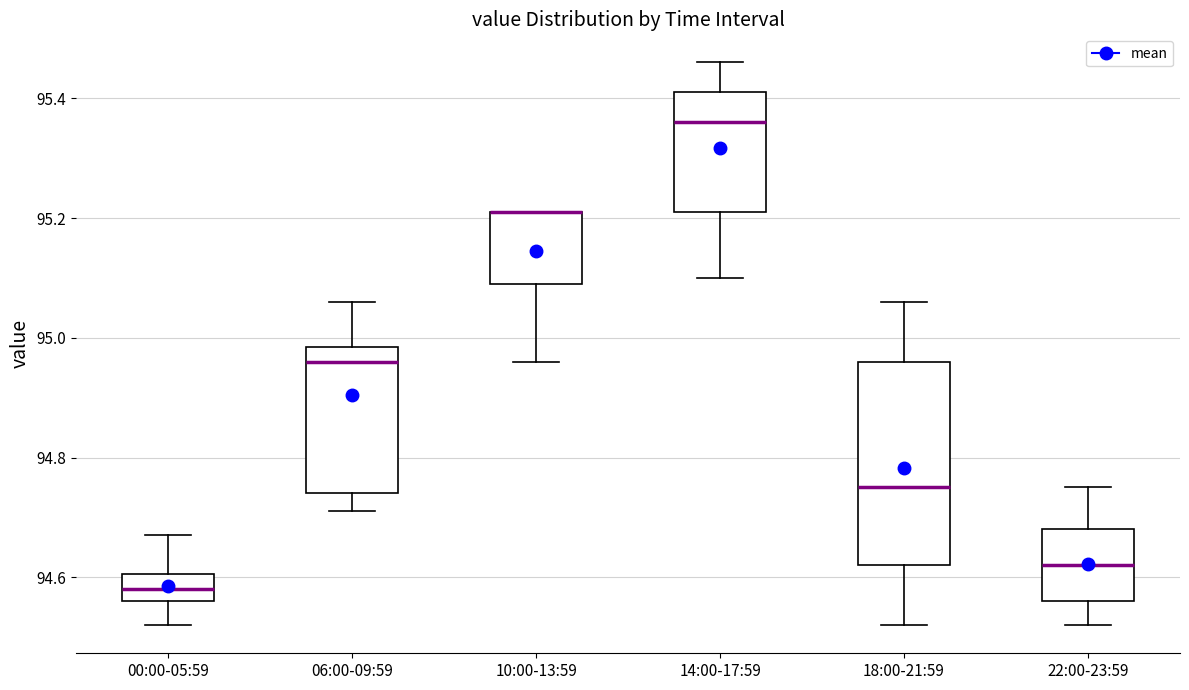

Reading left to right, transcribe this box plot: for each box, give where its median line is, the range the box spans, and where its two whiskers end, as read against the y-axis. The values are not printed on the chart, so give them approximately, as read against the axis.

00:00-05:59: median 94.58, box 94.56 to 94.60, whiskers 94.52 to 94.68
06:00-09:59: median 94.96, box 94.74 to 94.98, whiskers 94.72 to 95.06
10:00-13:59: median 95.22 (drawn on the box's upper edge), box 95.10 to 95.22, whiskers 94.96 to 95.22
14:00-17:59: median 95.36, box 95.22 to 95.42, whiskers 95.10 to 95.46
18:00-21:59: median 94.76, box 94.62 to 94.96, whiskers 94.52 to 95.06
22:00-23:59: median 94.62, box 94.56 to 94.68, whiskers 94.52 to 94.76